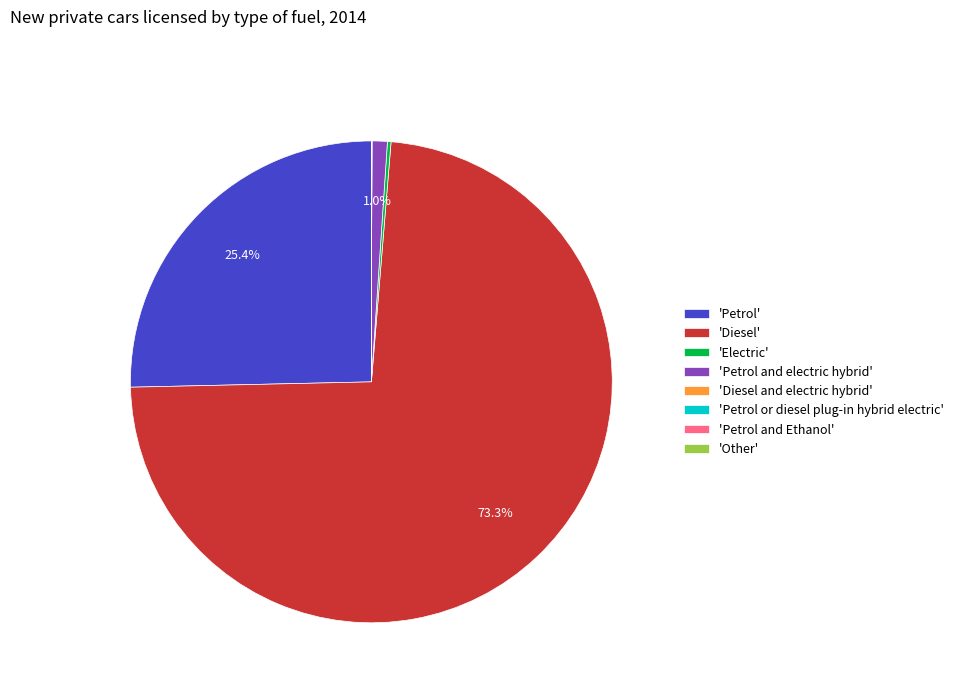

Is there a majority slice in this chart?

Yes